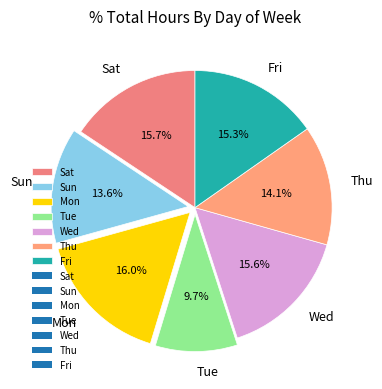

Is Thu the majority of the pie?

No